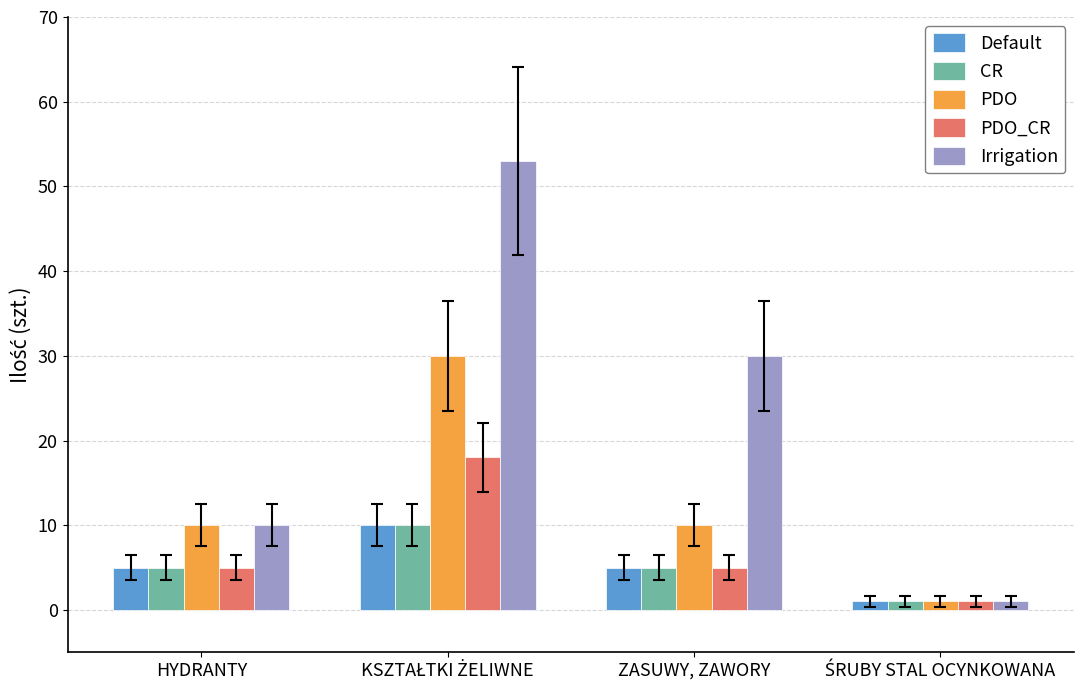

Which series has the widest spread of values?

Irrigation